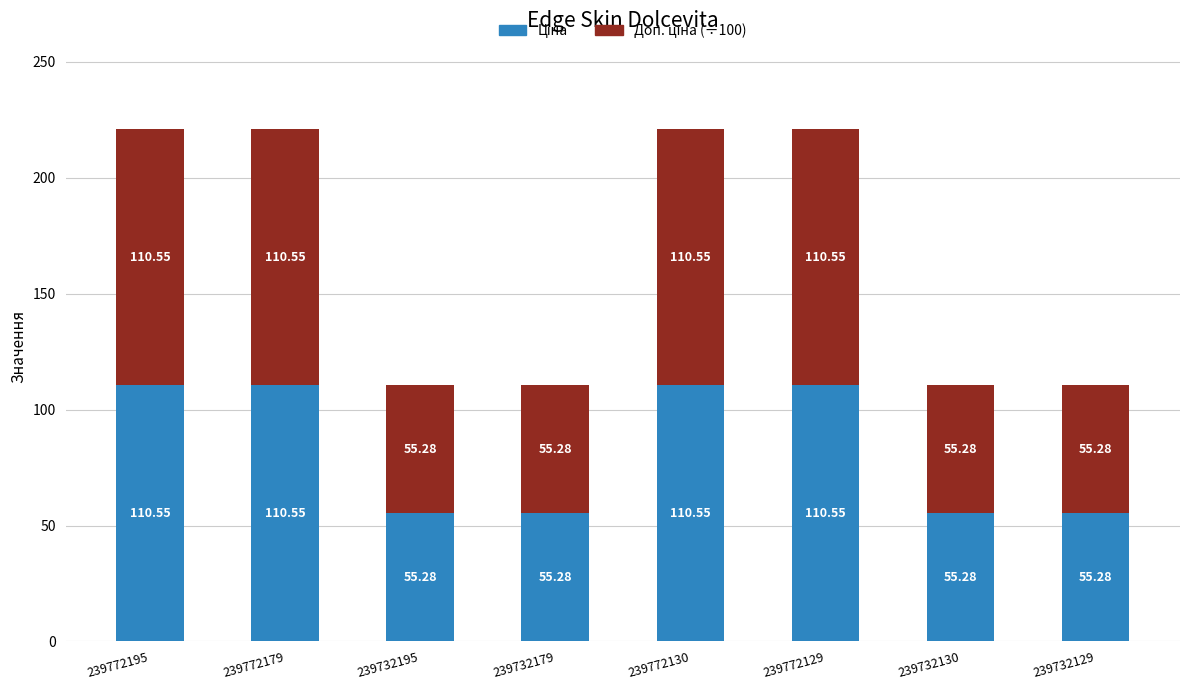

What is the total value across all series at 239772130?

221.1